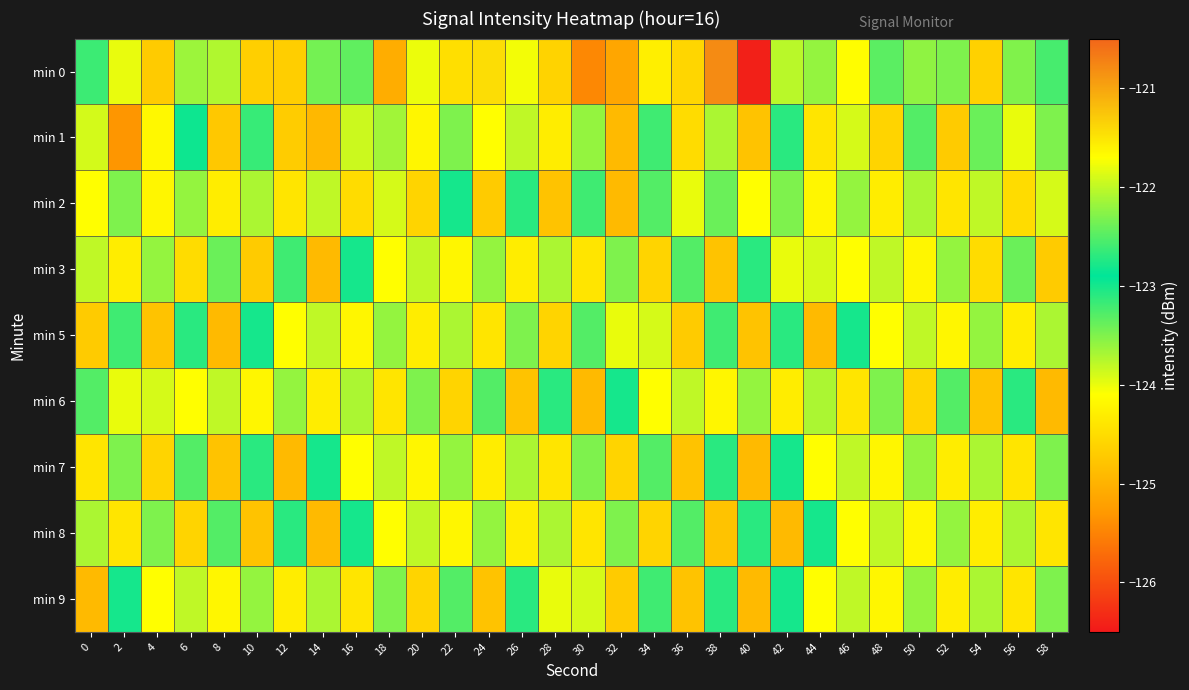

What is the spread (max minus min) of values at 38?

4.0